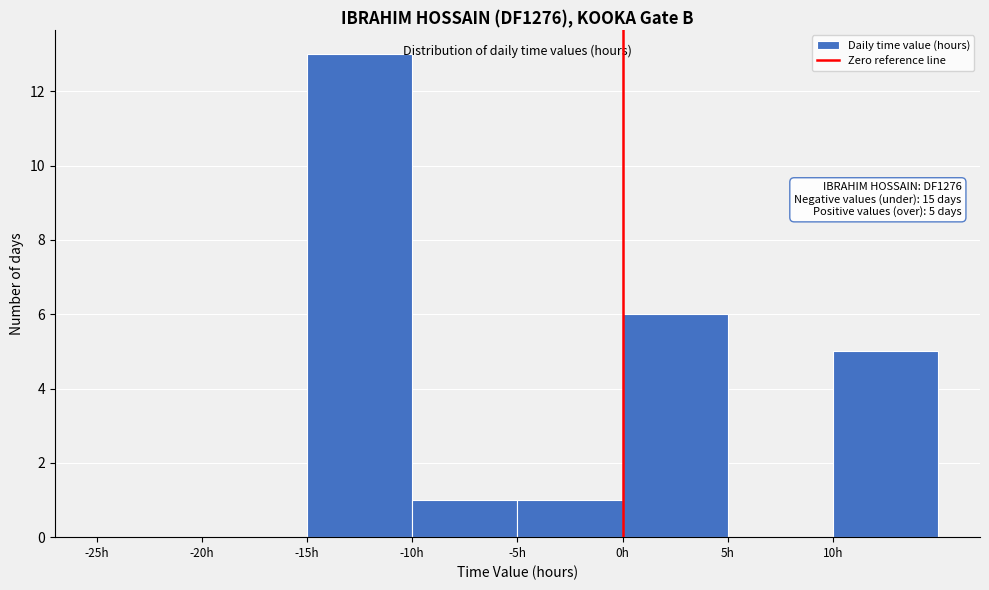

Over which range of the x-axis is the bar tallest?

-15 to -10